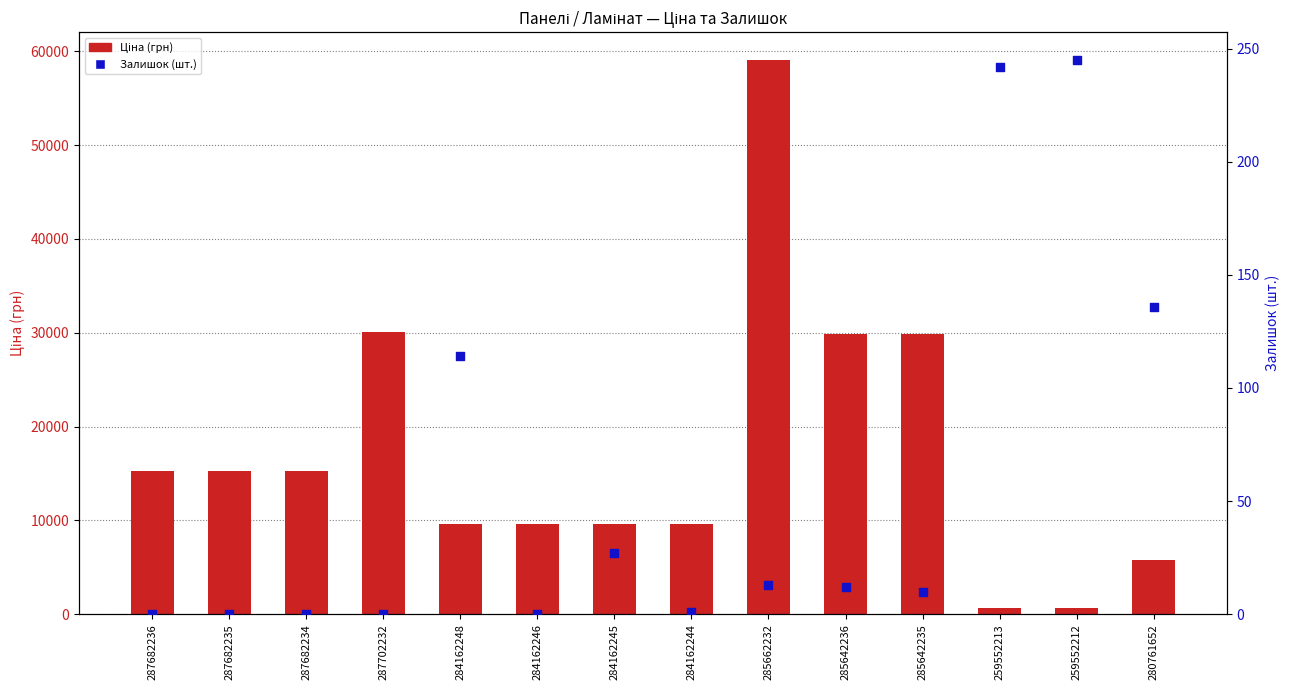

Which series contains the highest Y value?

Ціна (грн)